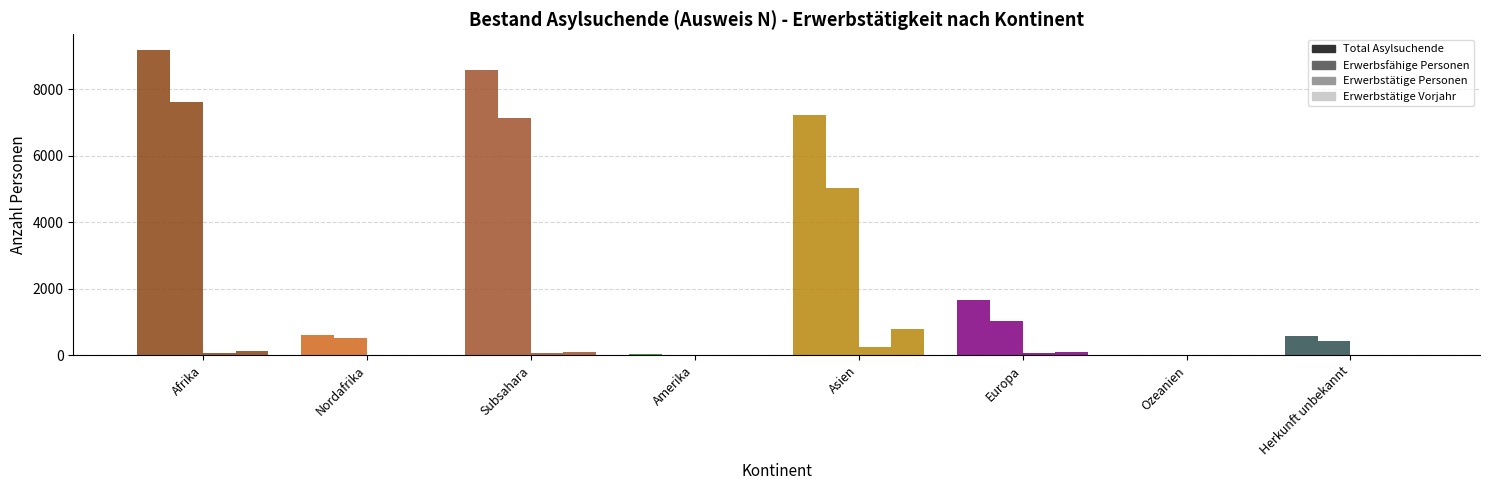

Are the bars grouped side by side (vs. stacked)?

Yes